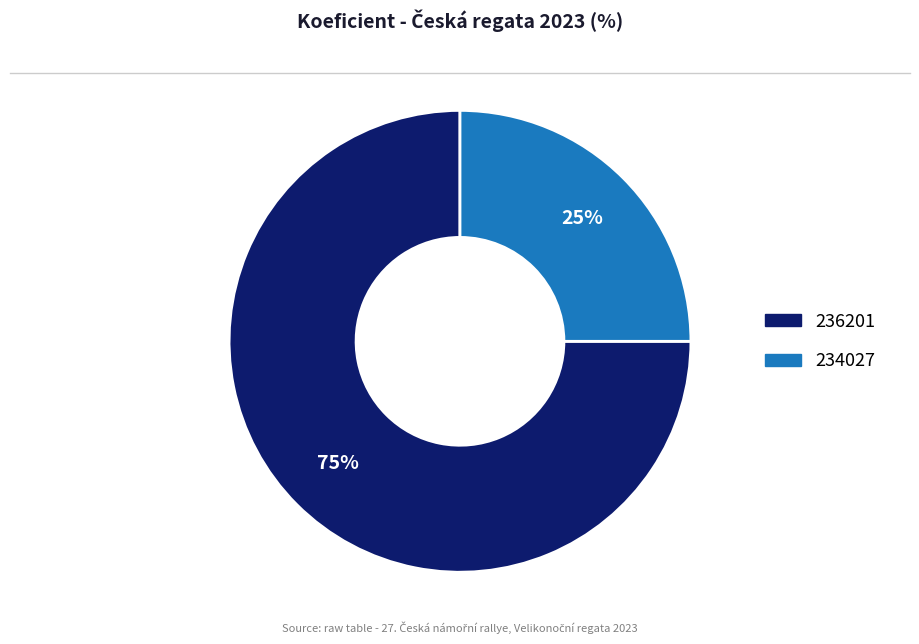

How many segments does this pie chart have?

2